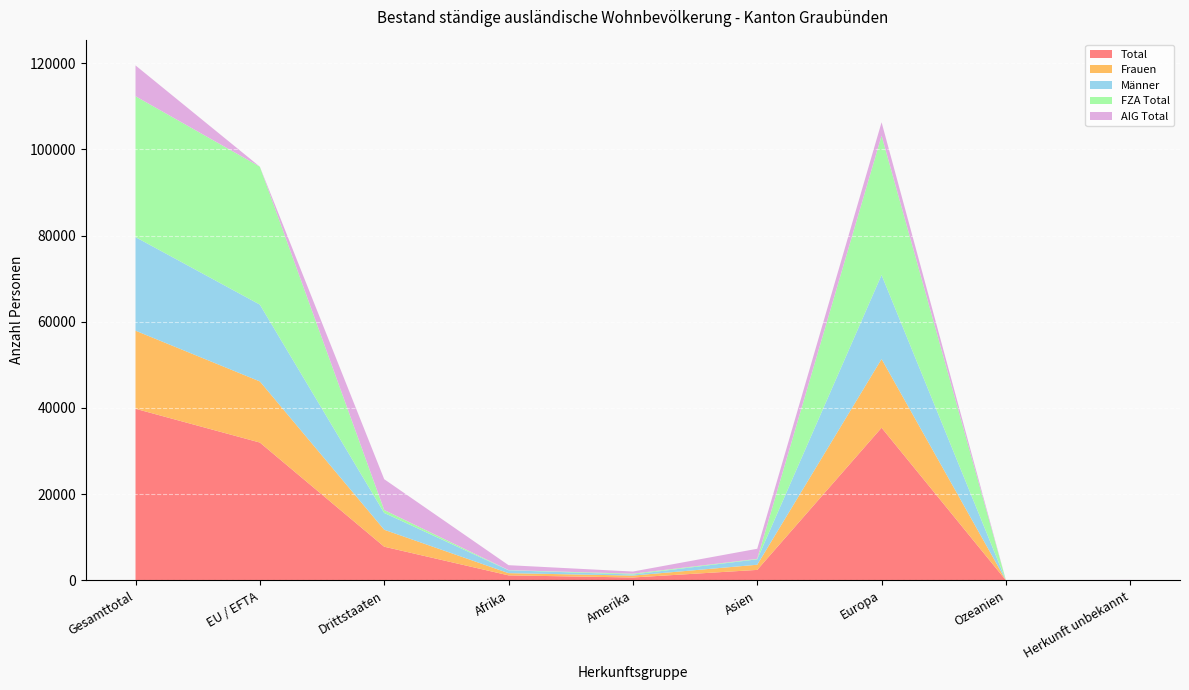

Reading left to right, extract all data points from this chart.

Total: Gesamttotal=39816	EU / EFTA=31987	Drittstaaten=7829	Afrika=1182	Amerika=690	Asien=2451	Europa=35422	Ozeanien=29	Herkunft unbekannt=42
Frauen: Gesamttotal=18111	EU / EFTA=14176	Drittstaaten=3935	Afrika=516	Amerika=443	Asien=1197	Europa=15933	Ozeanien=8	Herkunft unbekannt=14
Männer: Gesamttotal=21705	EU / EFTA=17811	Drittstaaten=3894	Afrika=666	Amerika=247	Asien=1254	Europa=19489	Ozeanien=21	Herkunft unbekannt=28
FZA Total: Gesamttotal=32669	EU / EFTA=31987	Drittstaaten=682	Afrika=41	Amerika=191	Asien=116	Europa=32314	Ozeanien=5	Herkunft unbekannt=2
AIG Total: Gesamttotal=7147	EU / EFTA=0	Drittstaaten=7147	Afrika=1141	Amerika=499	Asien=2335	Europa=3108	Ozeanien=24	Herkunft unbekannt=40